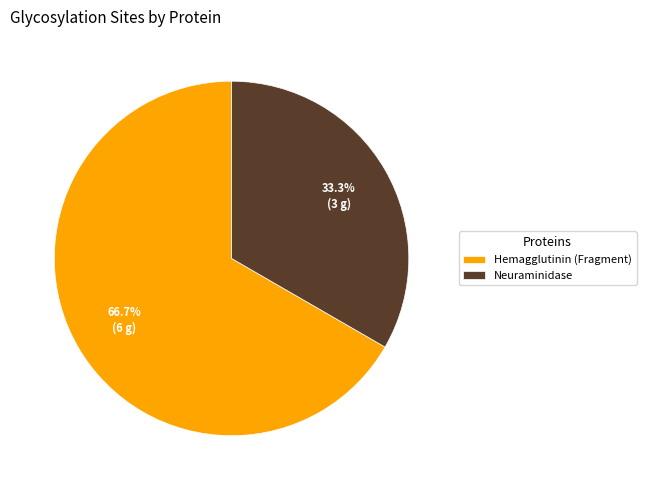

Which has a higher value, Neuraminidase or Hemagglutinin (Fragment)?

Hemagglutinin (Fragment)